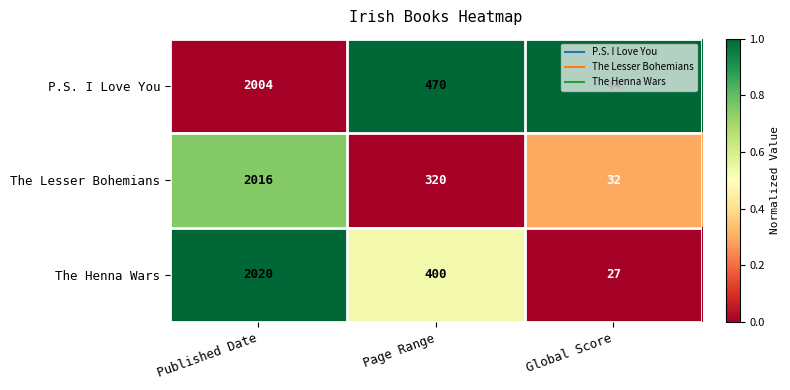

Rank the series by their maximum value, from highest to lowest.

The Henna Wars, The Lesser Bohemians, P.S. I Love You